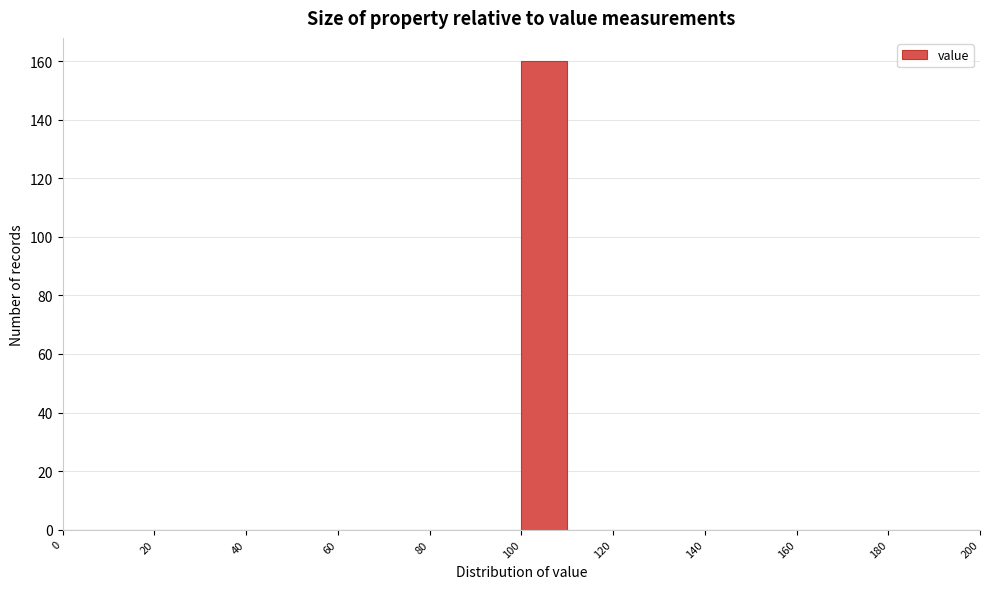

What is the height of the bar covering 100 to 110 on the x-axis? The values are not printed on the chart, so give them approximately, as read against the axis.

160